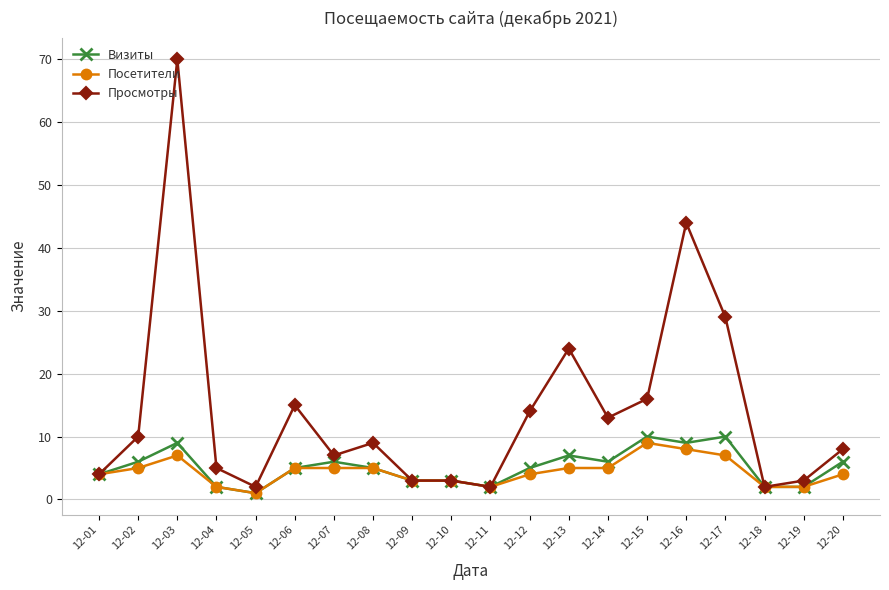

What is the minimum value shown in the chart?

1